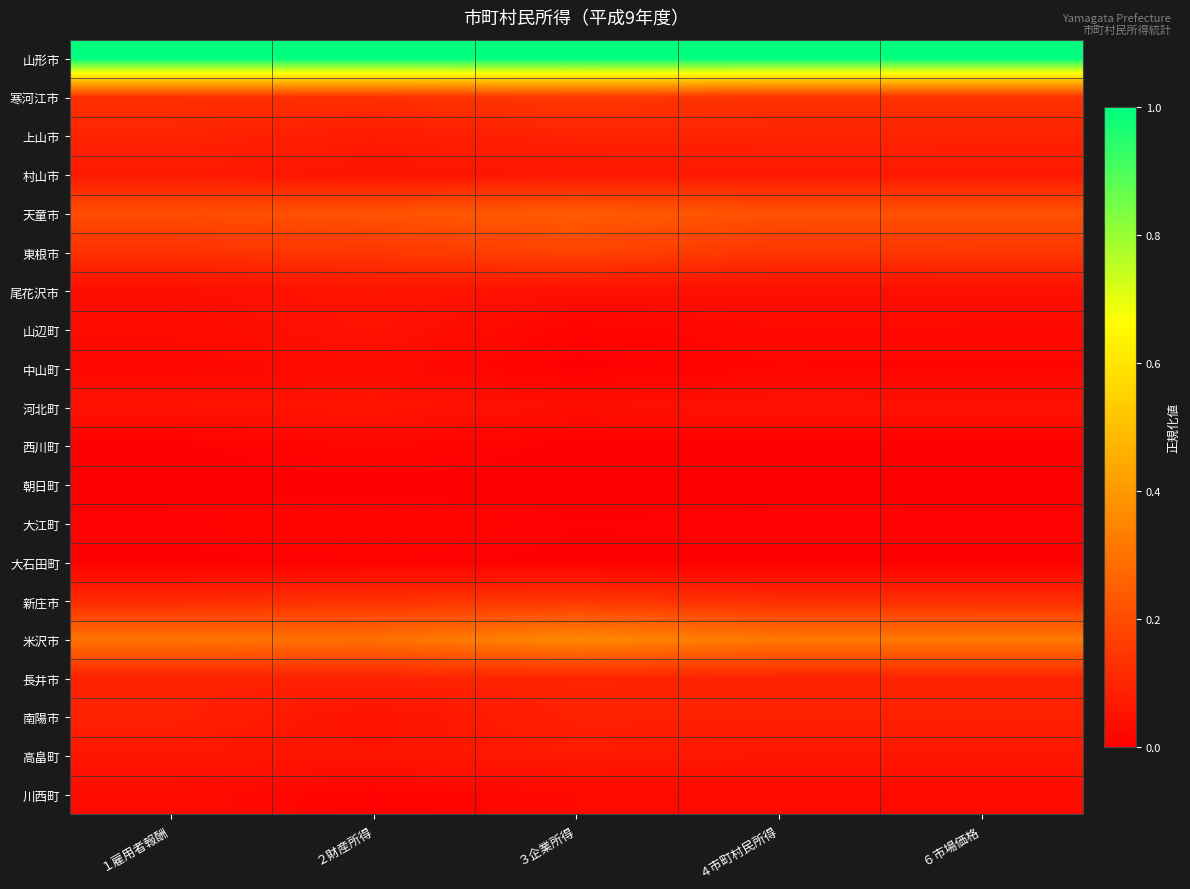

At which category is the sum across all series the highest?

３企業所得